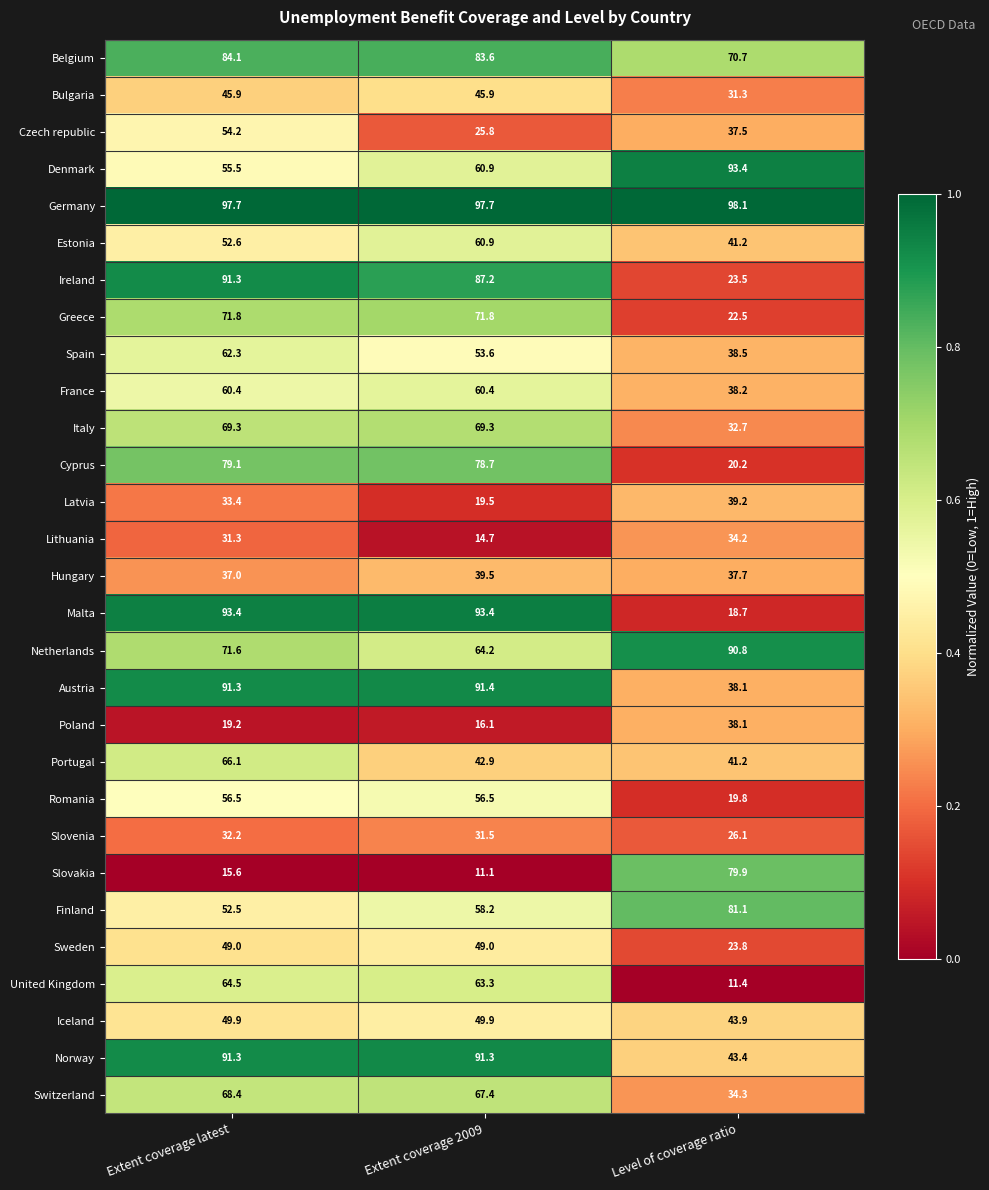

What is the difference between the second highest and minimum values in the France series?

22.2